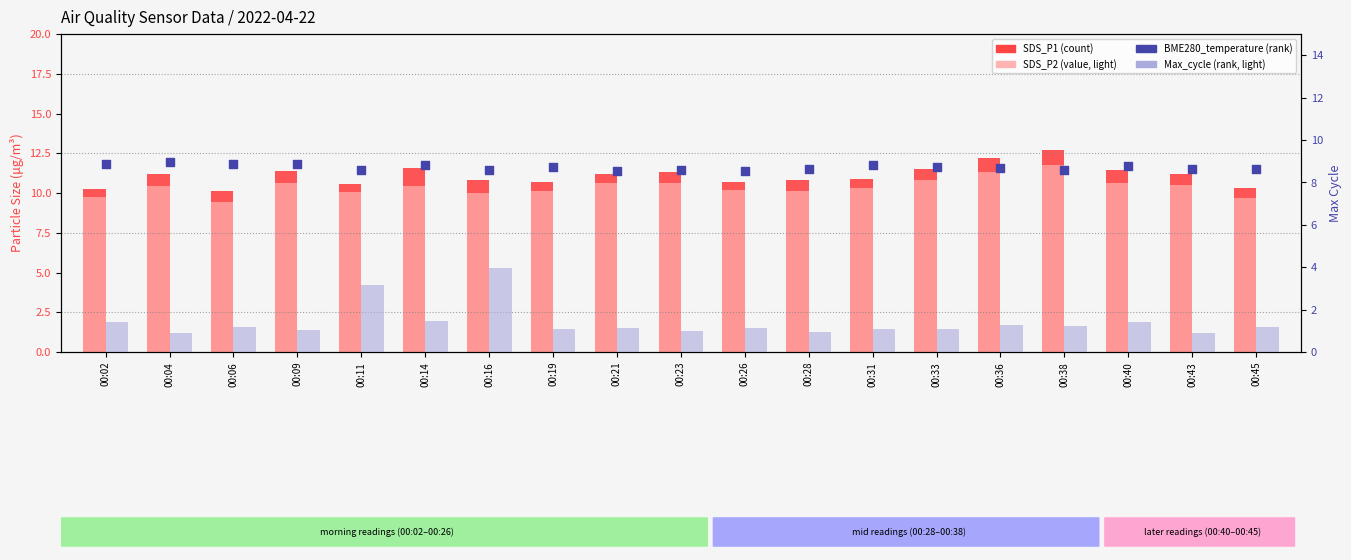

Is the value of SDS_P1 at 00:26 greater than the value of SDS_P2 at 00:33?

No